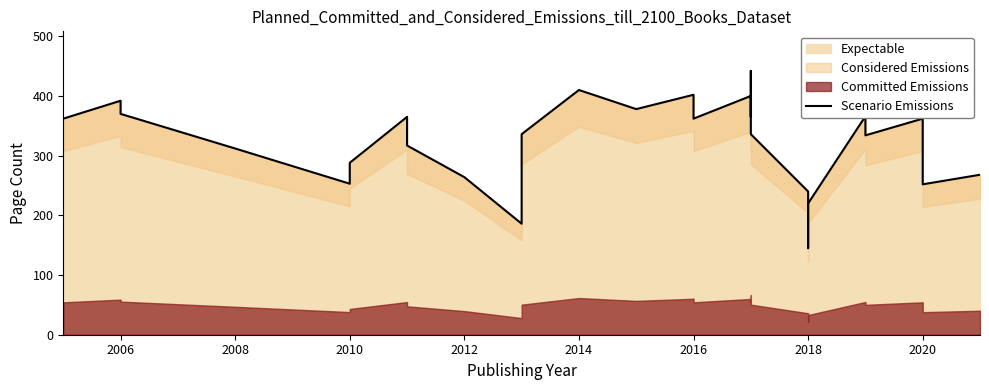

How many lines are shown in the chart?

1